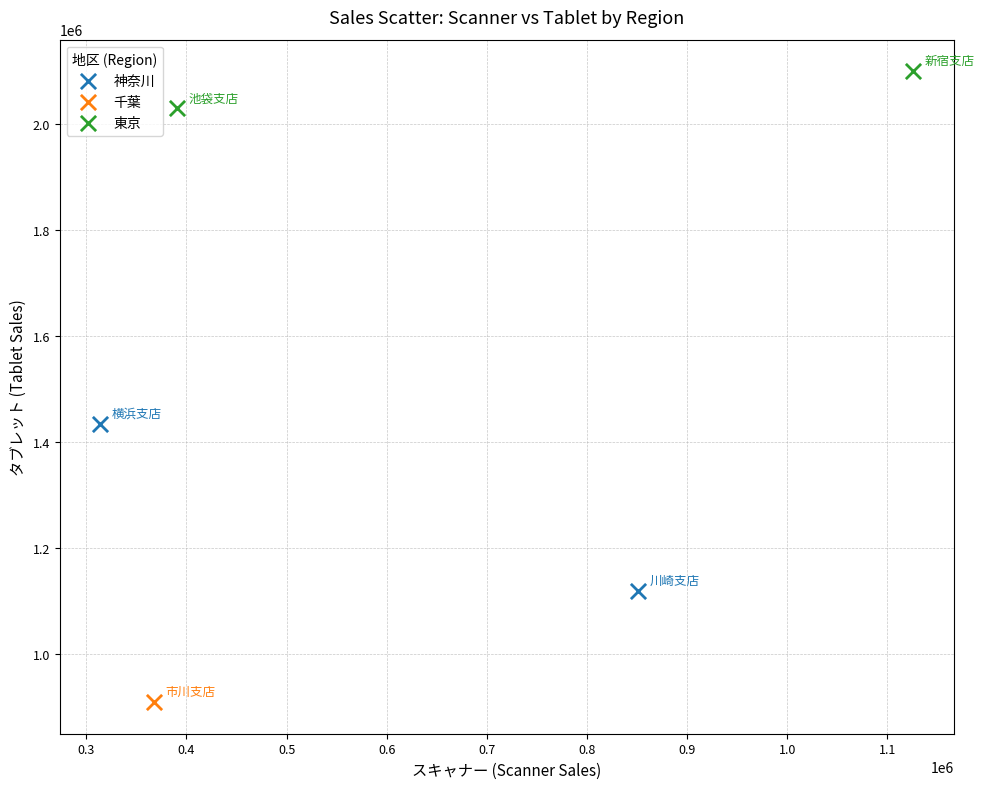

What are all the series names shown in the legend?

神奈川, 千葉, 東京